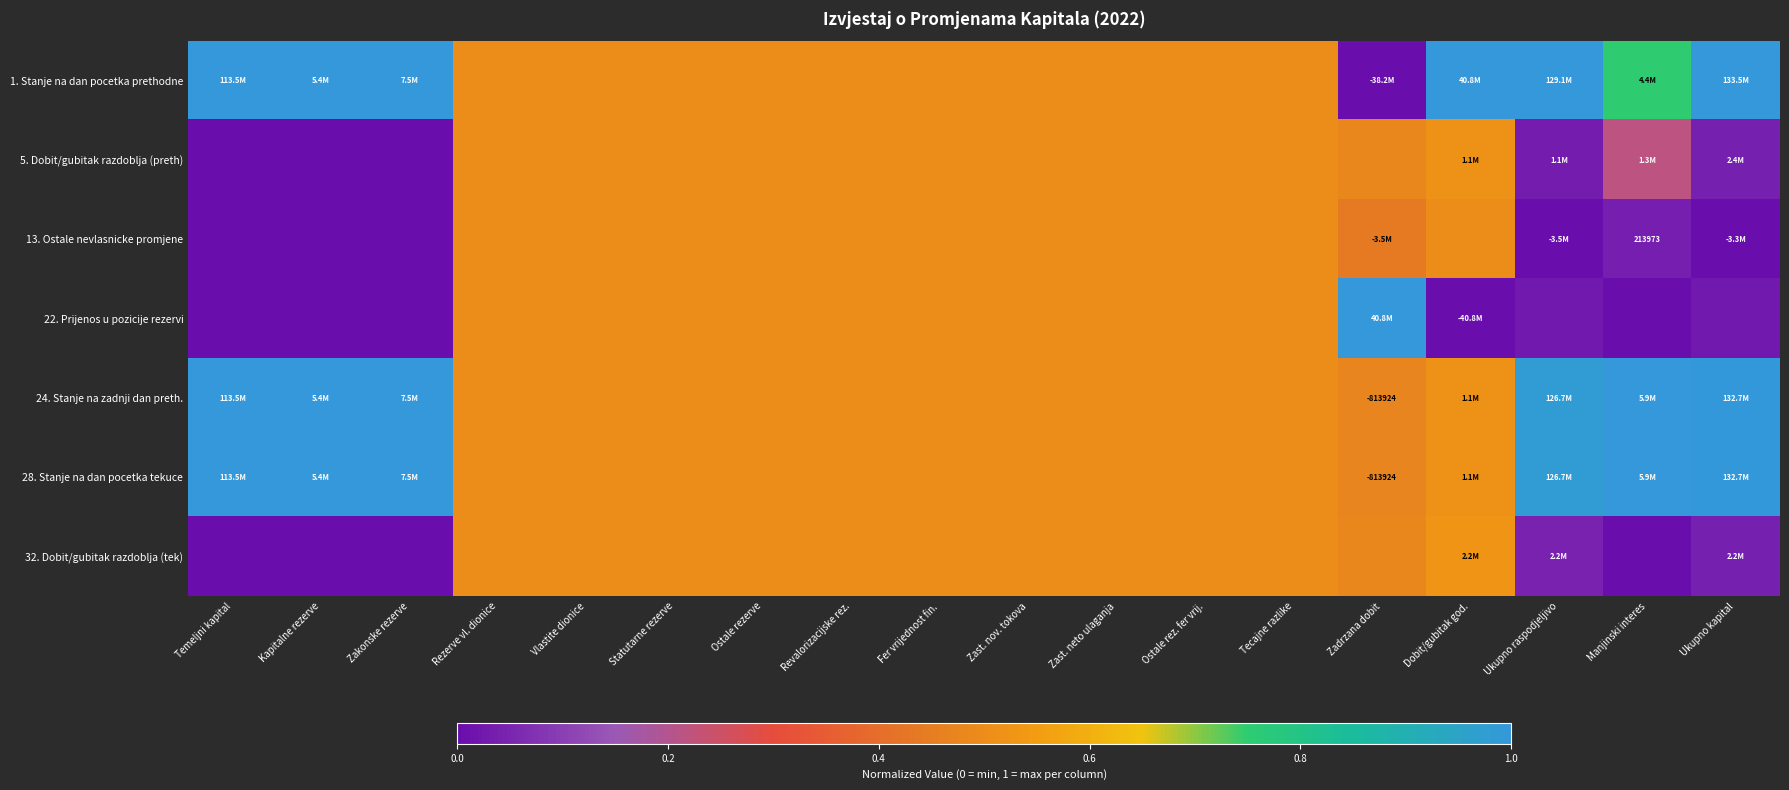

Is it true that 28. Stanje na dan pocetka tekuce equals 0.8 at Fer vrijednost fin.?

False